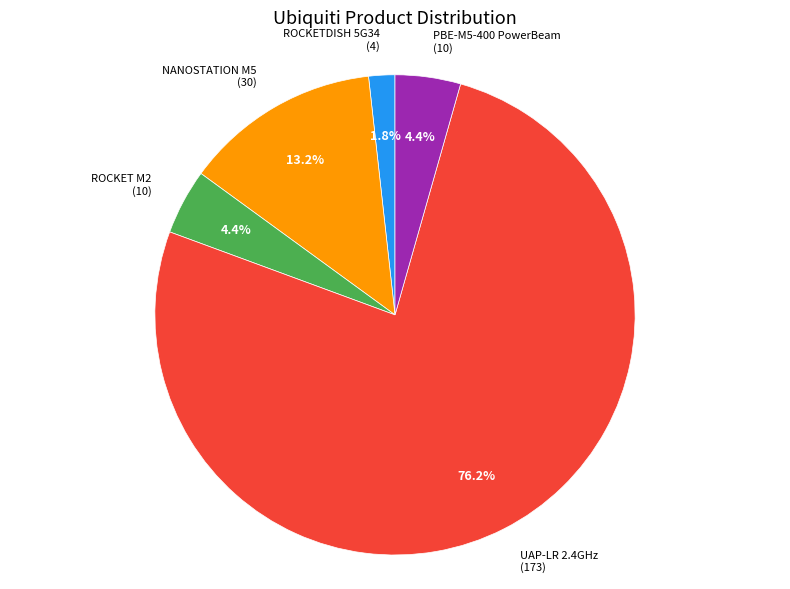

Is there a majority slice in this chart?

Yes